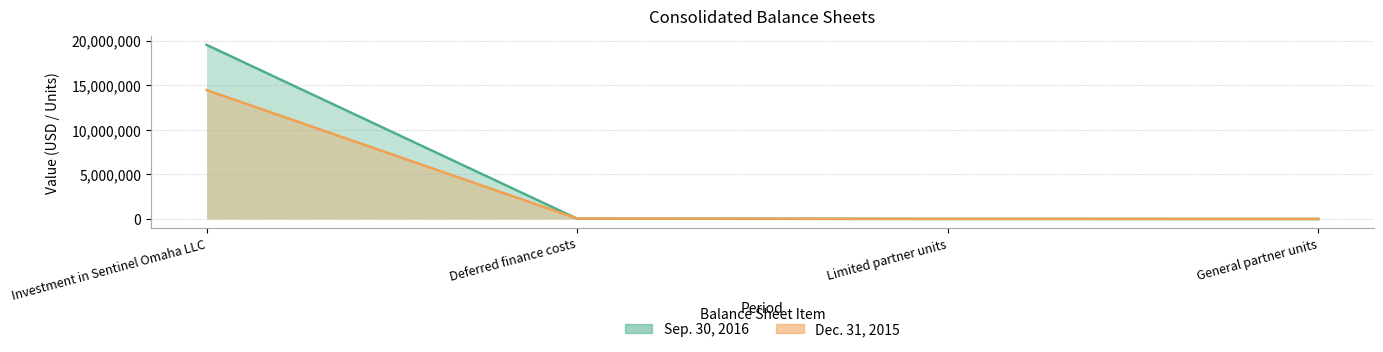

At how many categories does at least one series exceed 2537646?

1